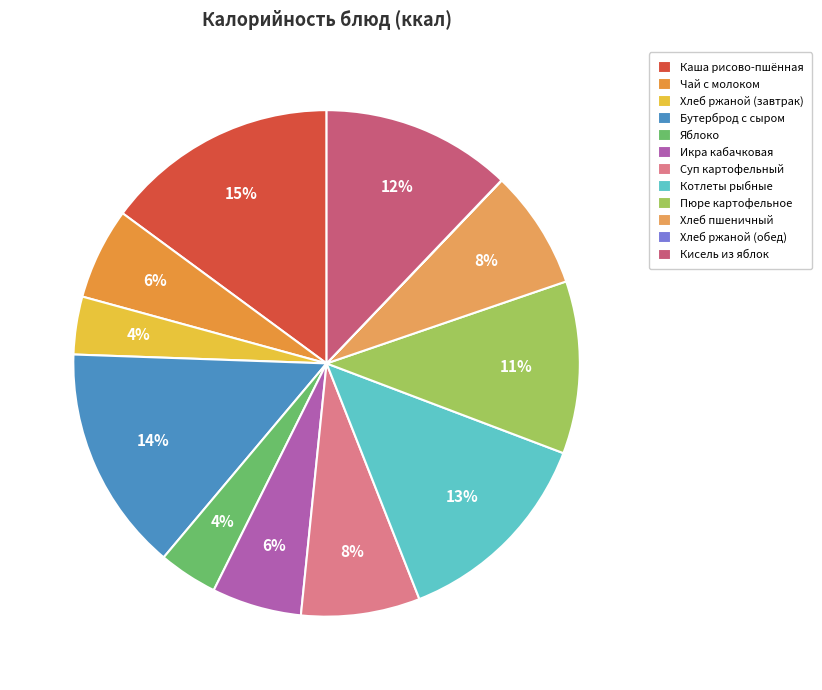

How many segments does this pie chart have?

12